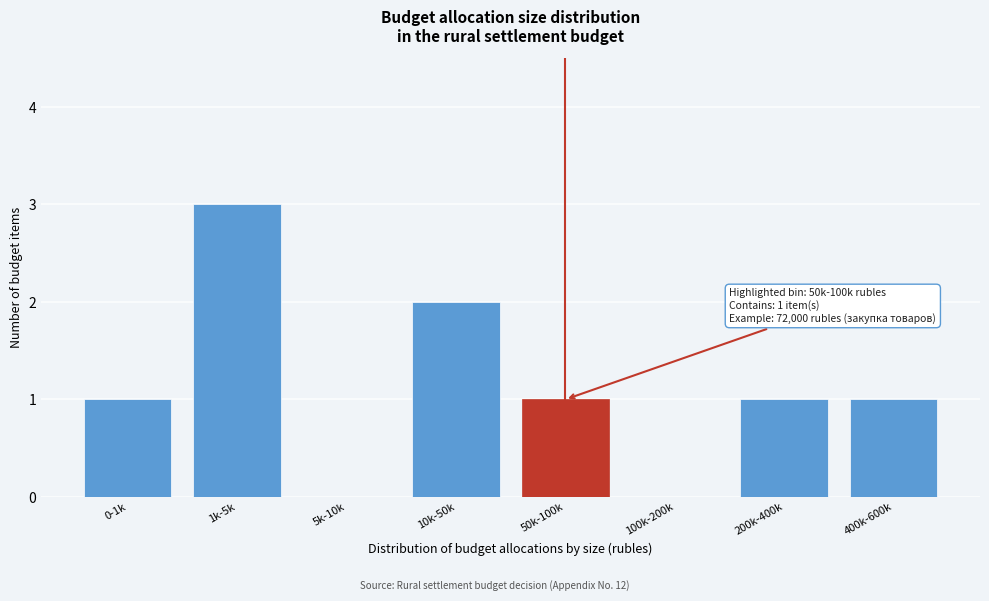

Reading right to left, list all the values displayed in this chart.

400k-600k=1	200k-400k=1	100k-200k=0	50k-100k=1	10k-50k=2	5k-10k=0	1k-5k=3	0-1k=1